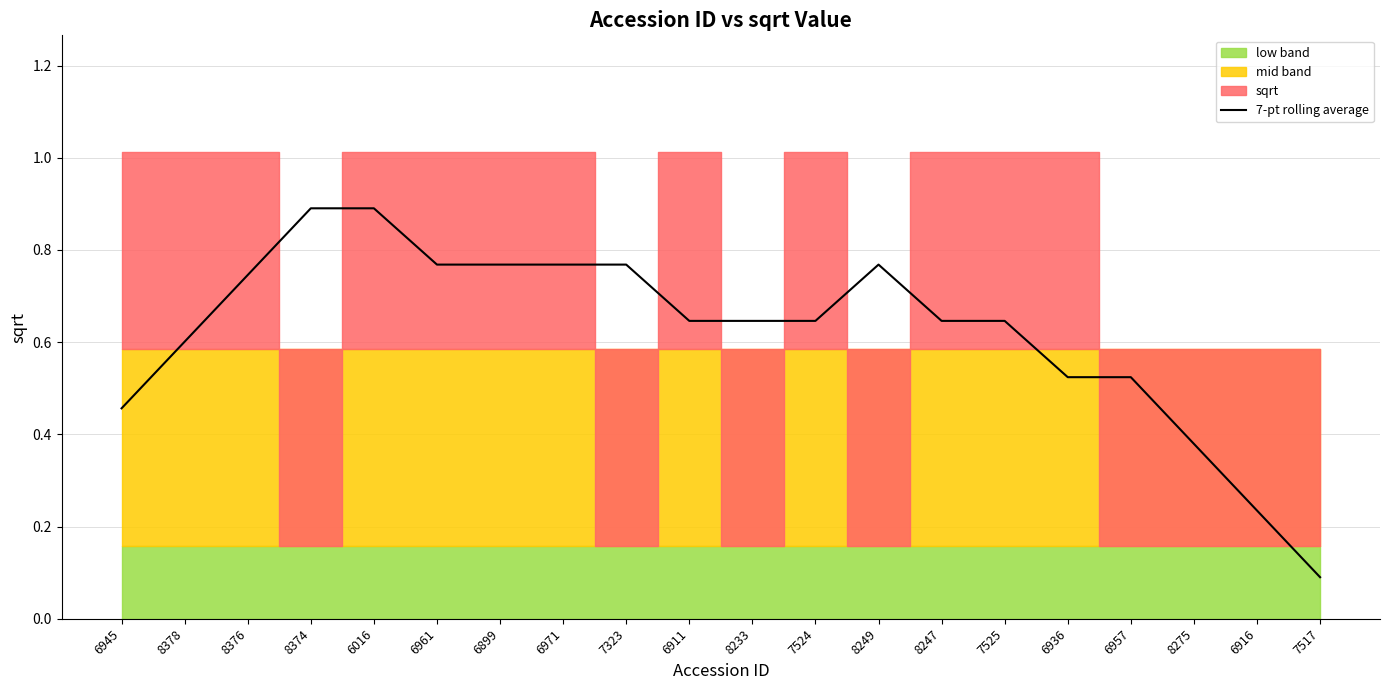

List the labels in order of value, smallest first.

7517, 6916, 8275, 6945, 6936, 6957, 8378, 6911, 8233, 7524, 8247, 7525, 8376, 6961, 6899, 6971, 7323, 8249, 8374, 6016